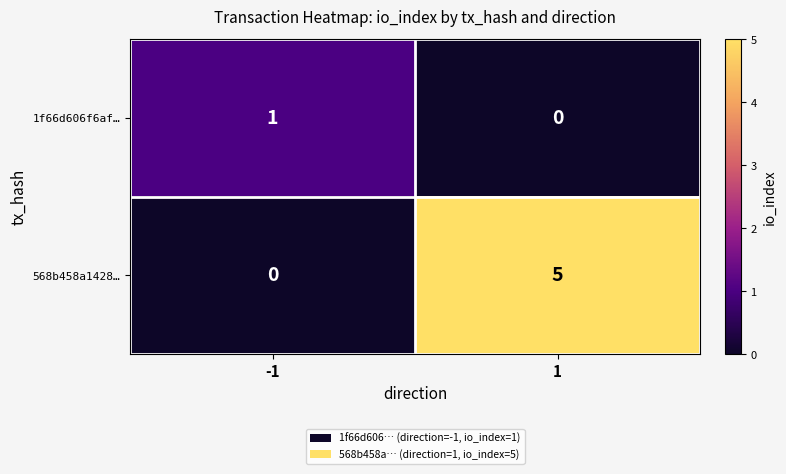

At which category is the sum across all series the highest?

1